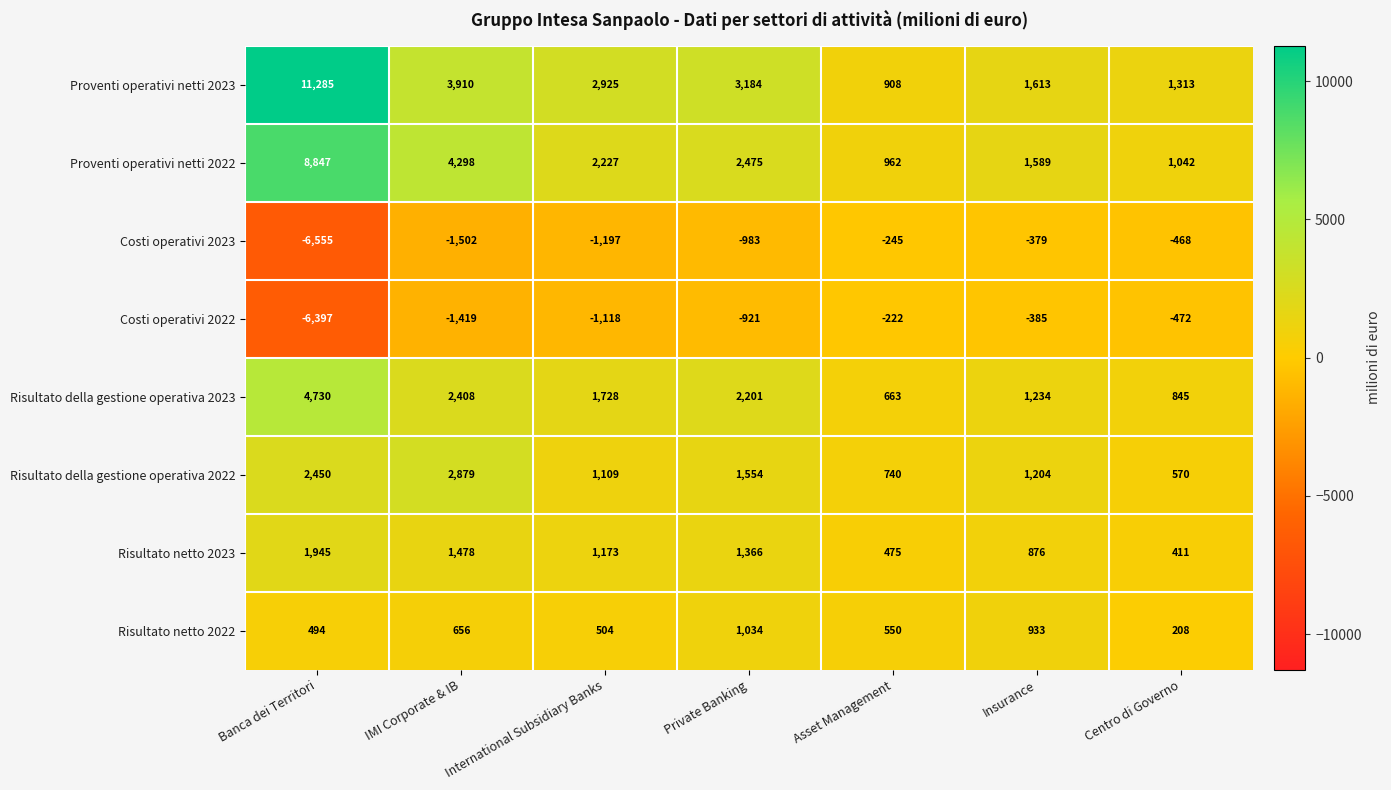

Which series has the widest spread of values?

Proventi operativi netti 2023